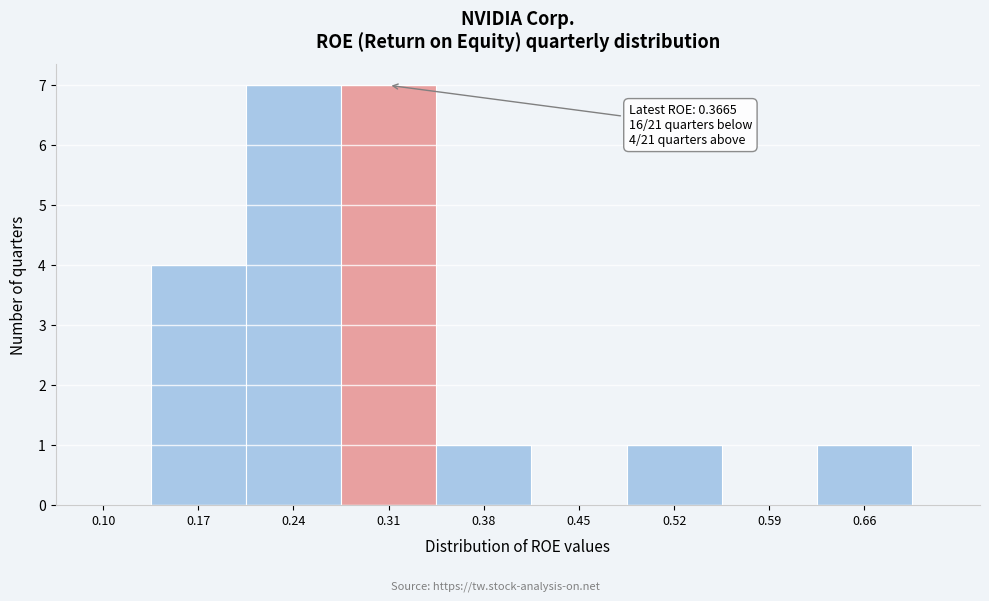

Reading right to left, extract all data points from this chart.

0.66=1	0.59=0	0.52=1	0.45=0	0.38=1	0.31=7	0.24=7	0.17=4	0.10=0